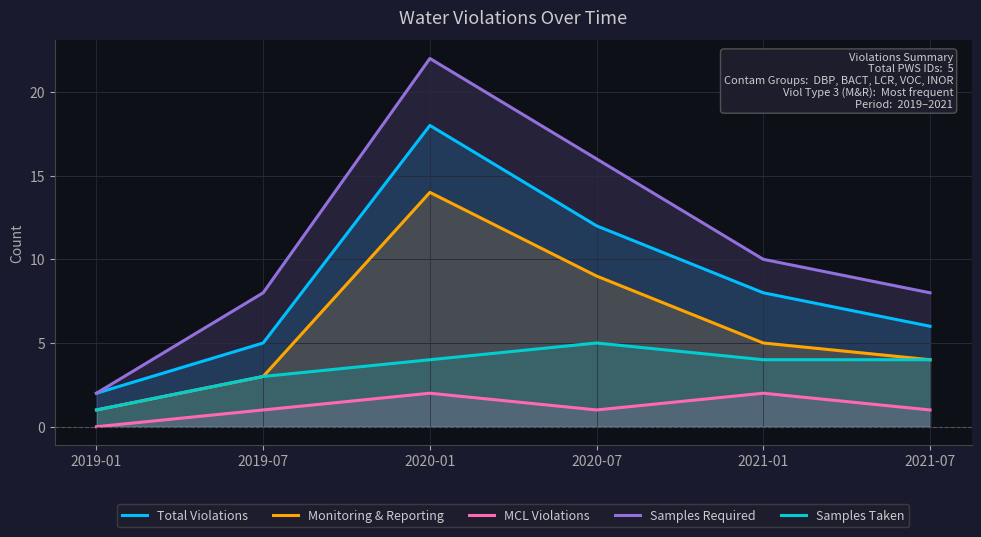

Is it true that Total Violations equals 18 at 2020-01?

True